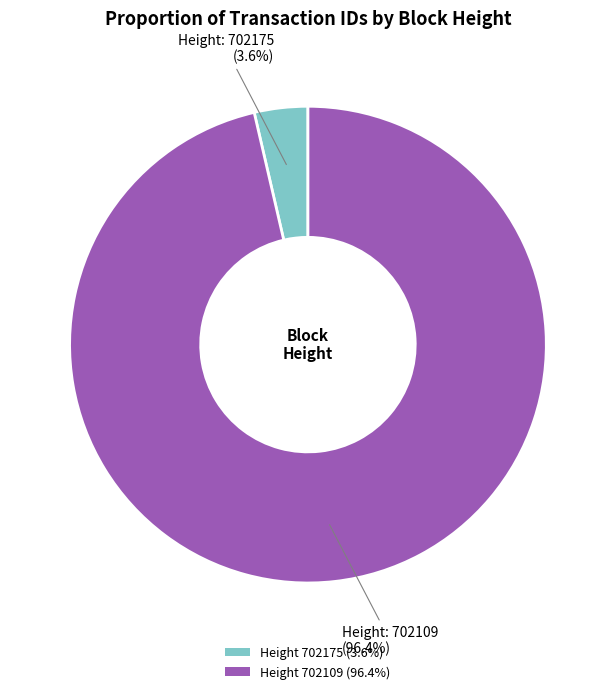

Which category has the smallest portion of the pie?

Height 702175 (3.6%)